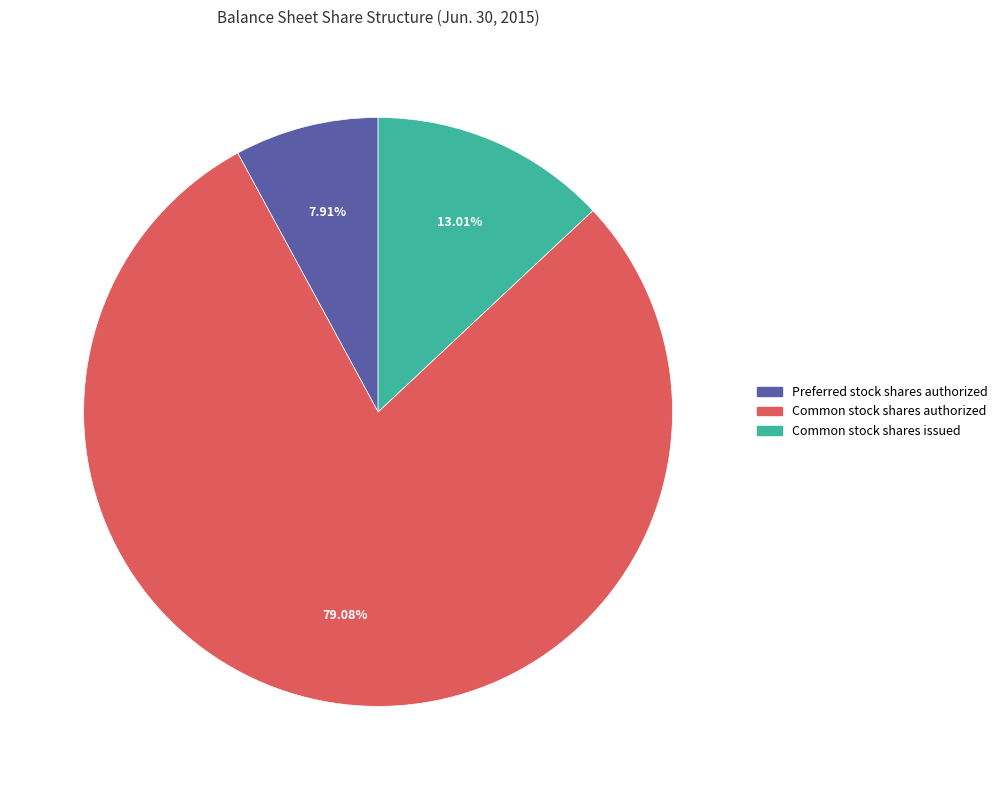

Combined, do Preferred stock shares authorized and Common stock shares issued account for over 50%?

No